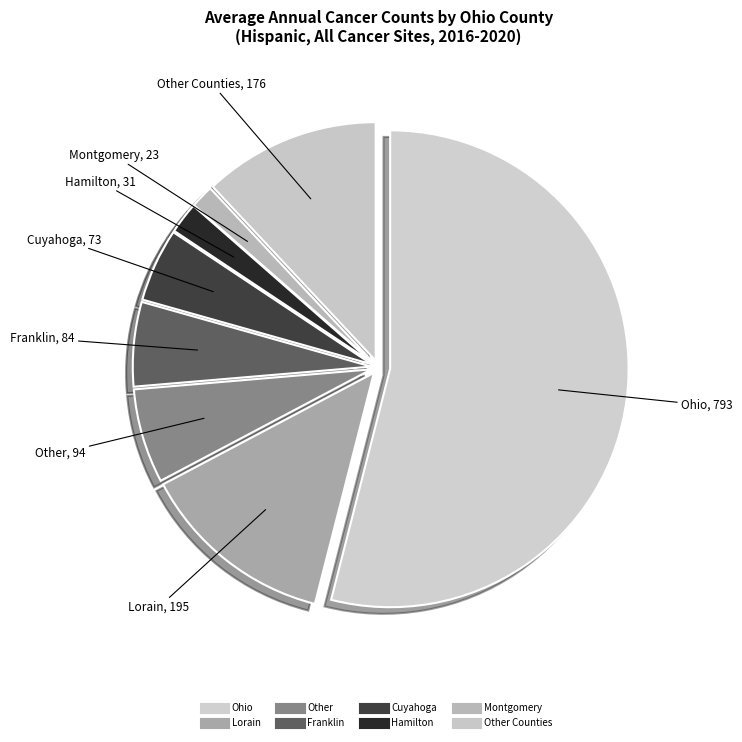

Does any single category account for the majority?

Yes